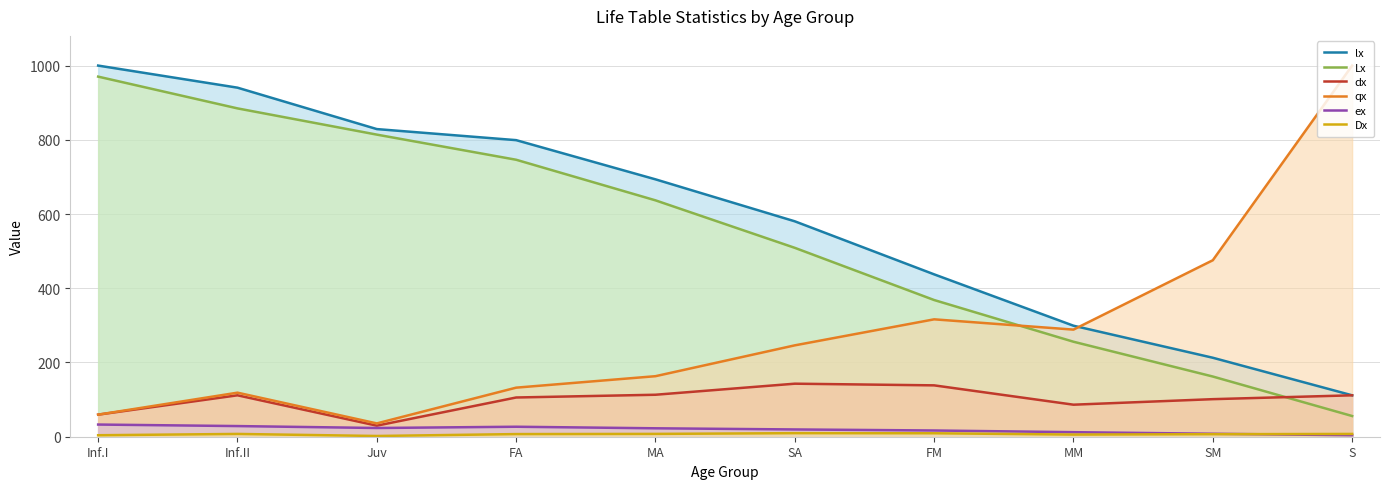

What is the minimum value for lx?

111.6